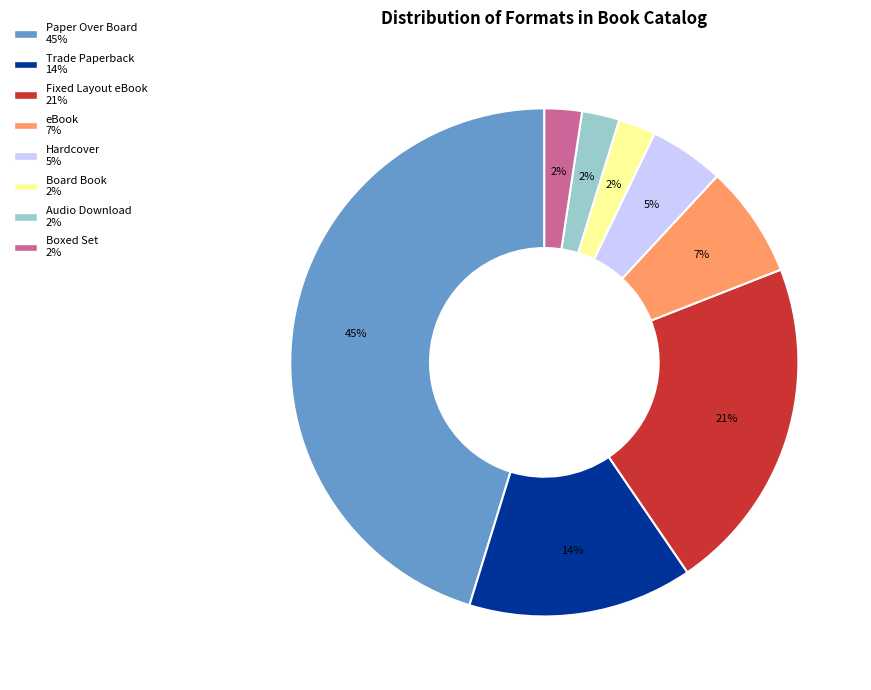

Which slice is the largest?

Paper Over Board